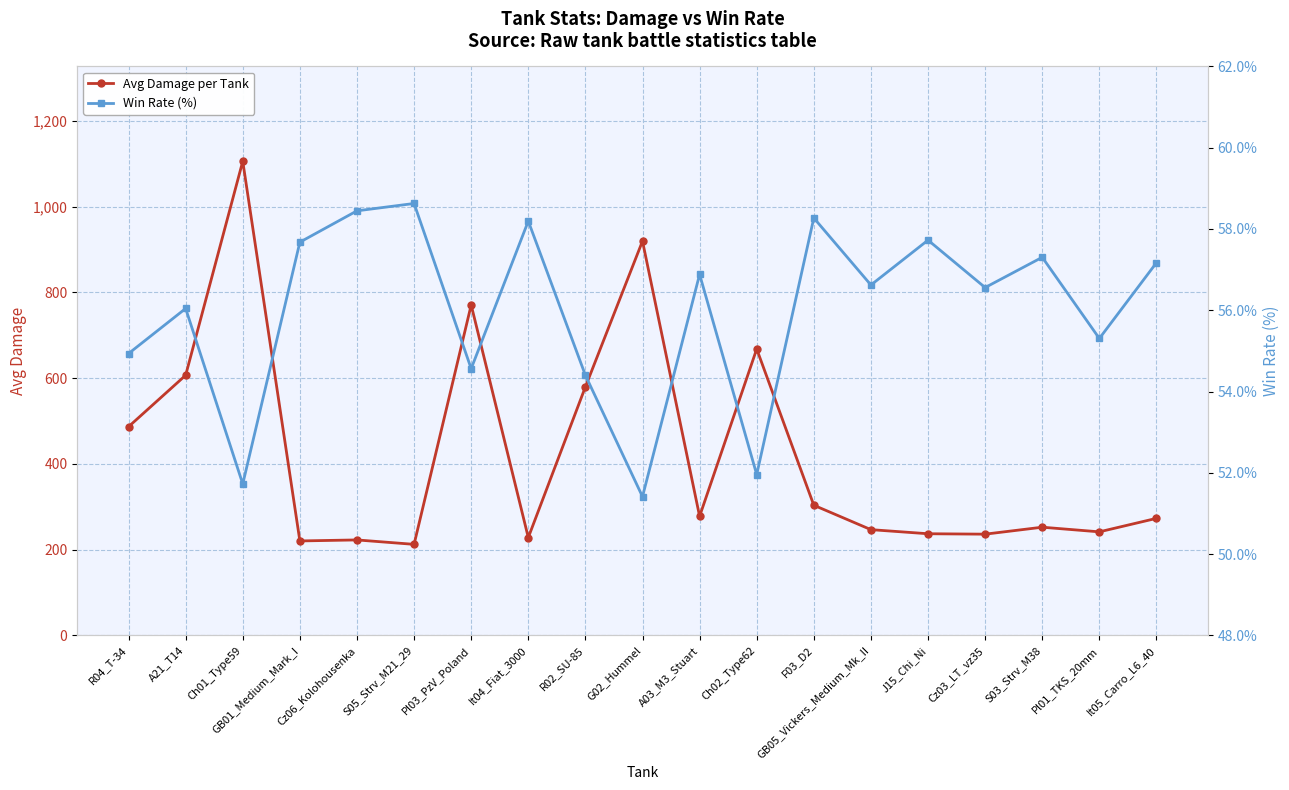

What position from the left is It04_Fiat_3000?

8